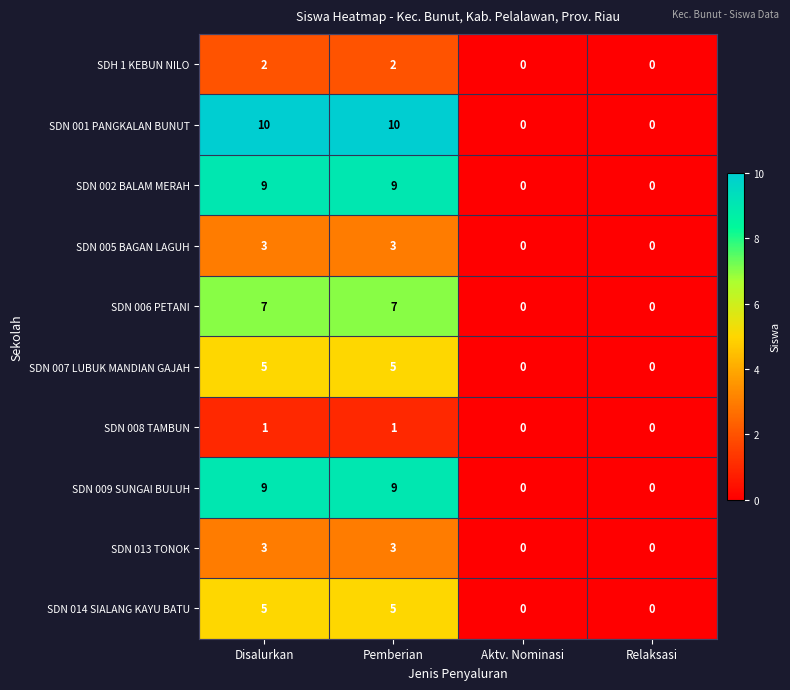

Which series has the largest total across all categories?

SDN 001 PANGKALAN BUNUT